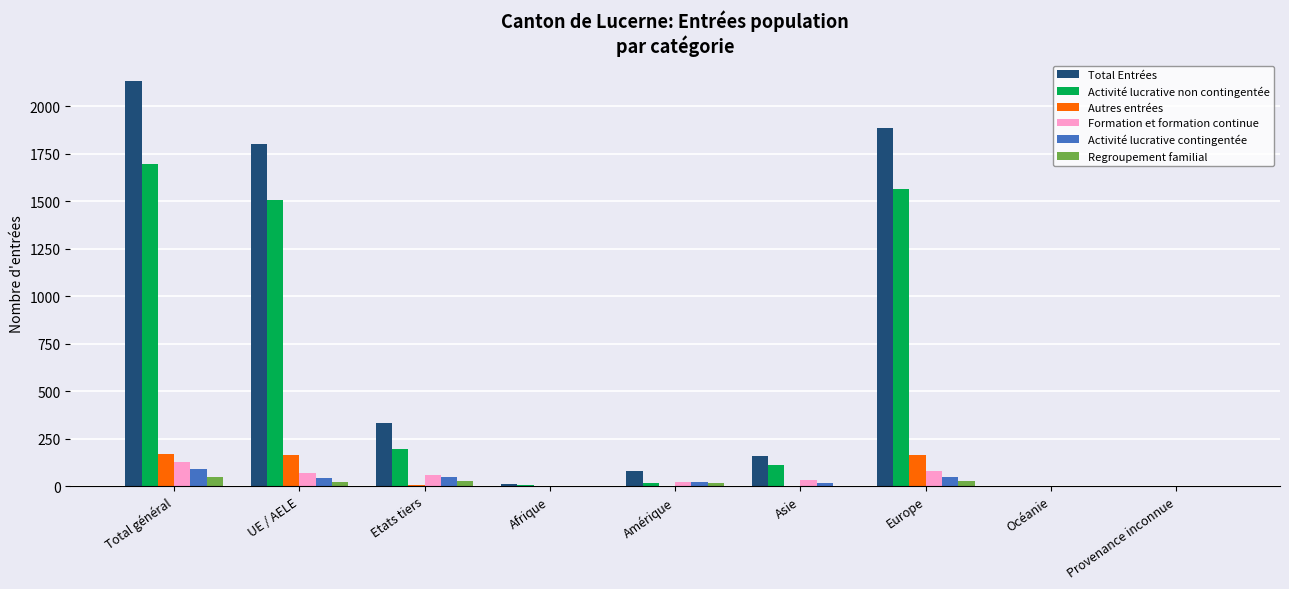

Which series has the largest total across all categories?

Total Entrées